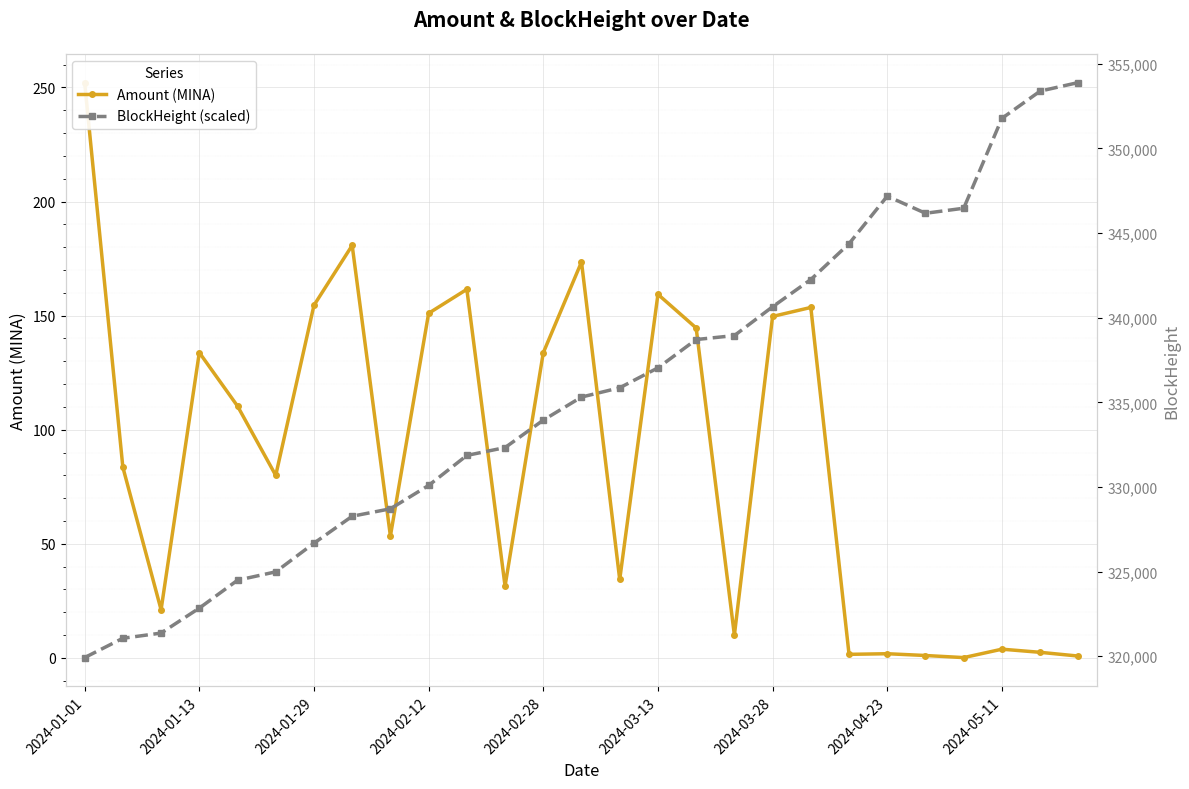

How many lines are shown in the chart?

2